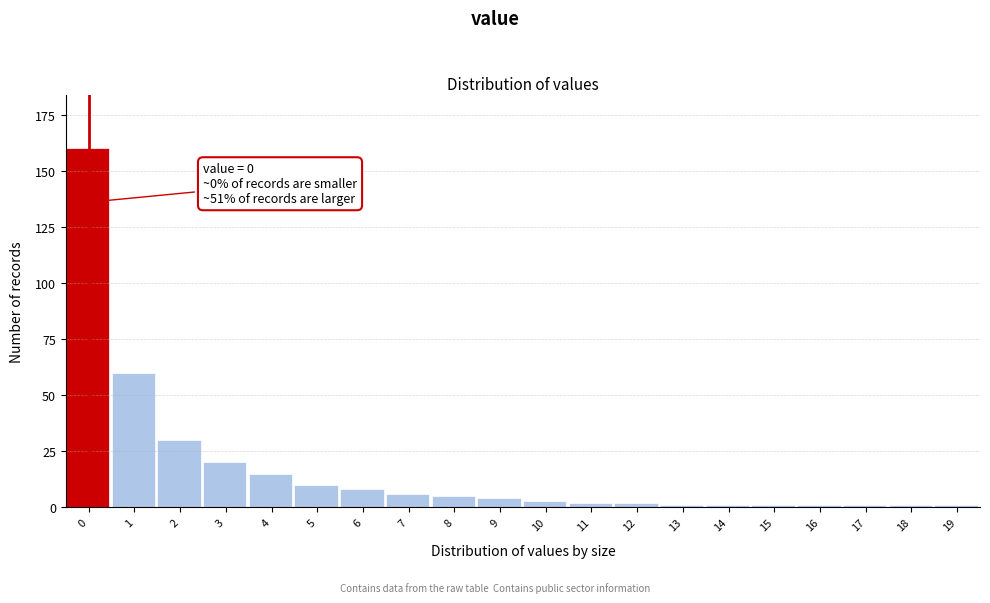

Reading left to right, list all the values displayed in this chart.

0=160	1=60	2=30	3=20	4=15	5=10	6=8	7=6	8=5	9=4	10=3	11=2	12=2	13=1	14=1	15=1	16=1	17=1	18=1	19=1